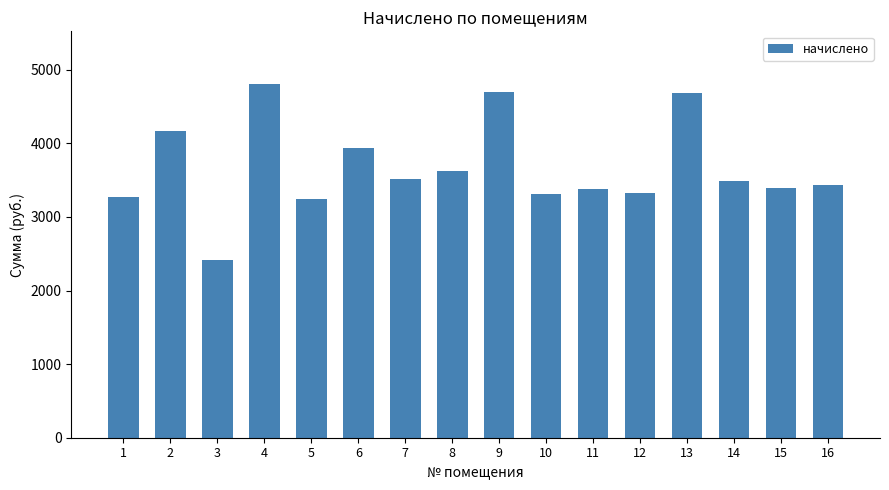

What is the change in value from 11 to 12?

-58.0